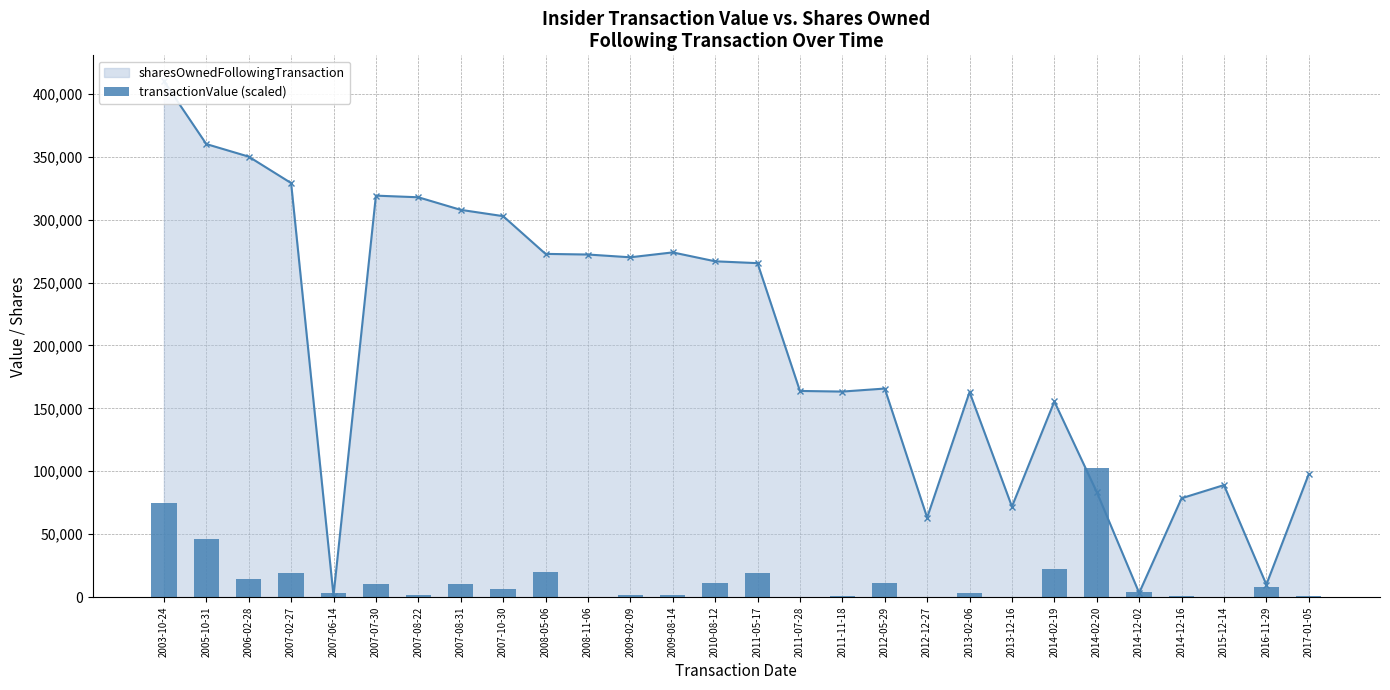

Which has a higher value, 2007-08-22 or 2007-08-31?

2007-08-31